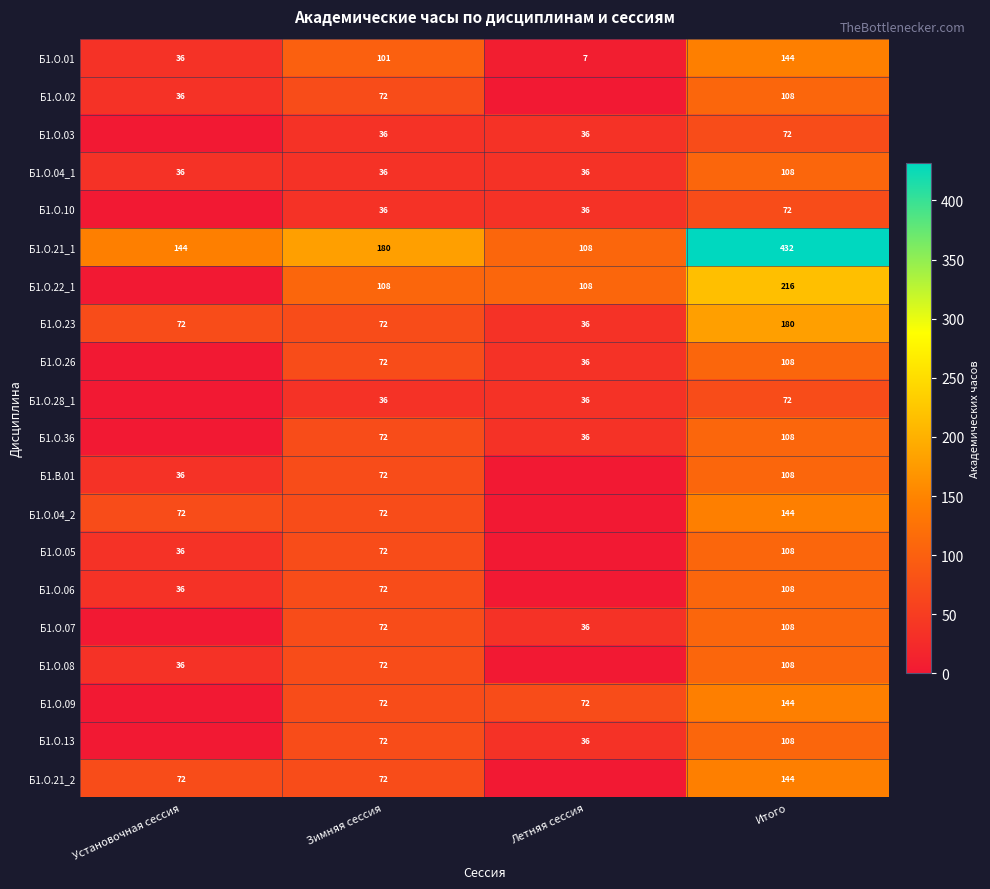

What is the spread (max minus min) of values at Итого?

360